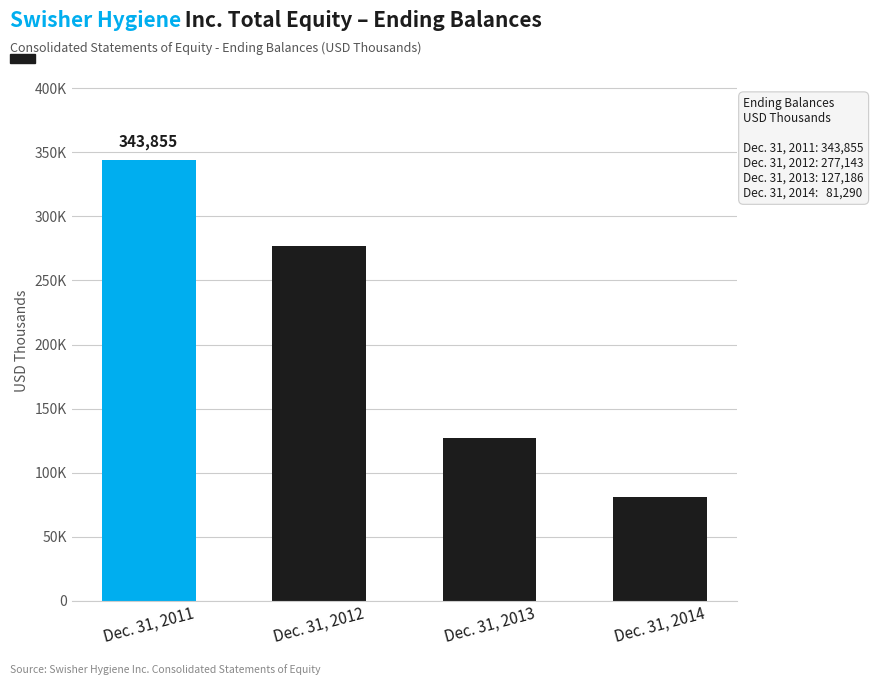

Are the bars horizontal?

No